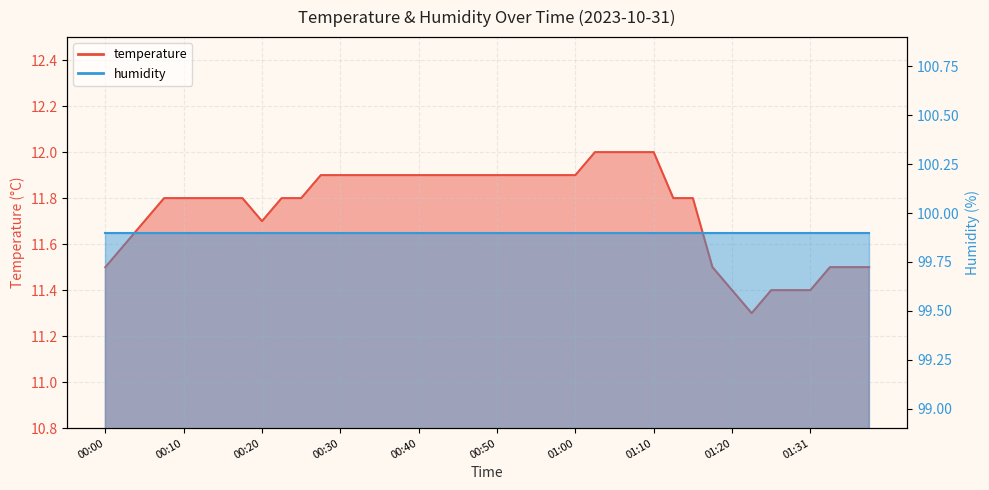

Which label corresponds to the smallest value in the chart?

01:23